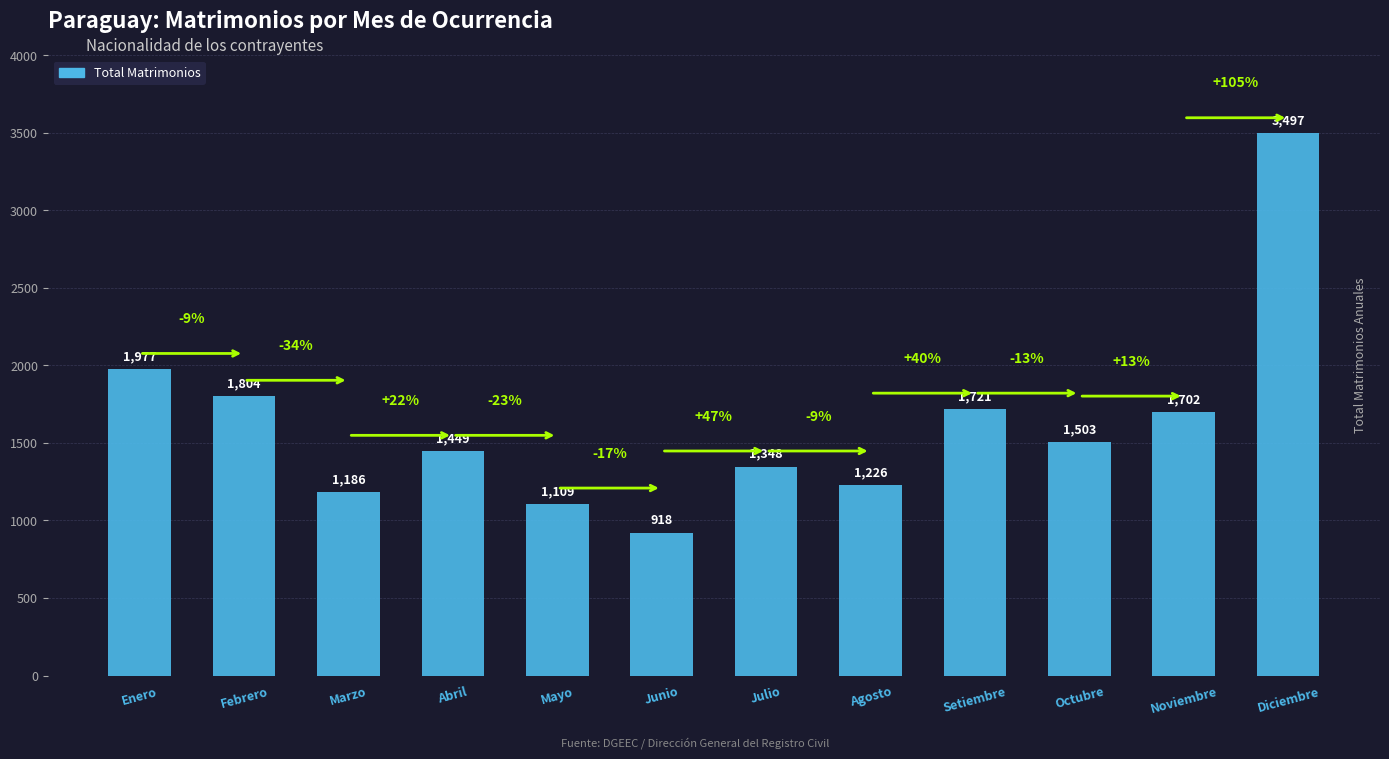

The value at Agosto is 1709. True or false?

False